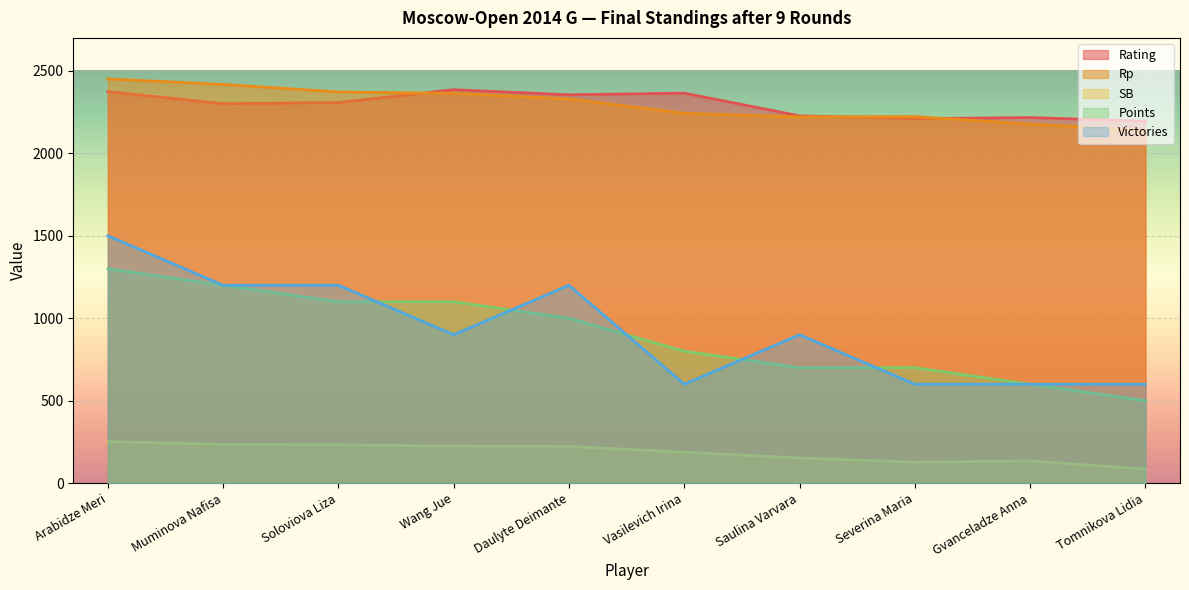

Between Muminova Nafisa and Arabidze Meri, which is larger?

Arabidze Meri